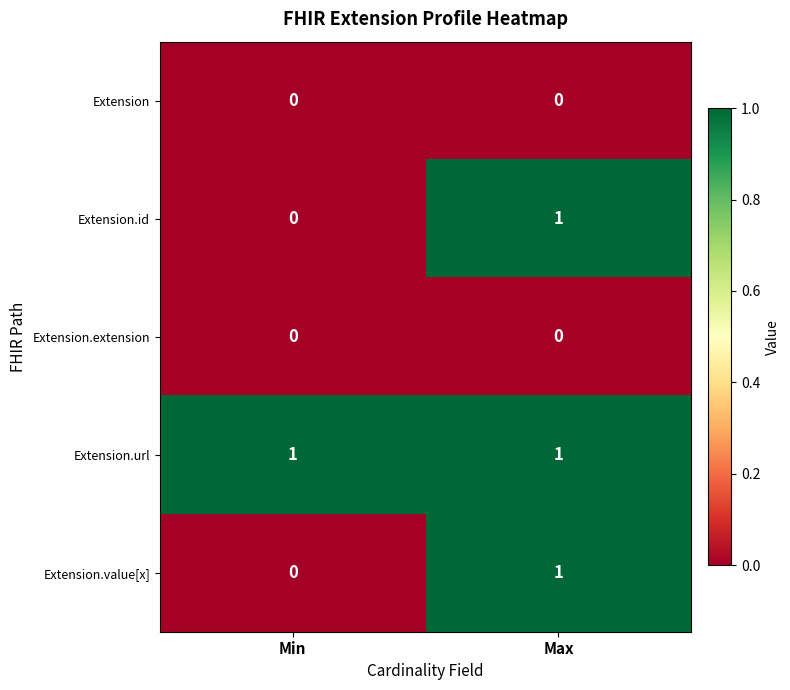

Reading left to right, what are all the values shown in this chart?

Extension: Min=0	Max=0
Extension.id: Min=0	Max=1
Extension.extension: Min=0	Max=0
Extension.url: Min=1	Max=1
Extension.value[x]: Min=0	Max=1